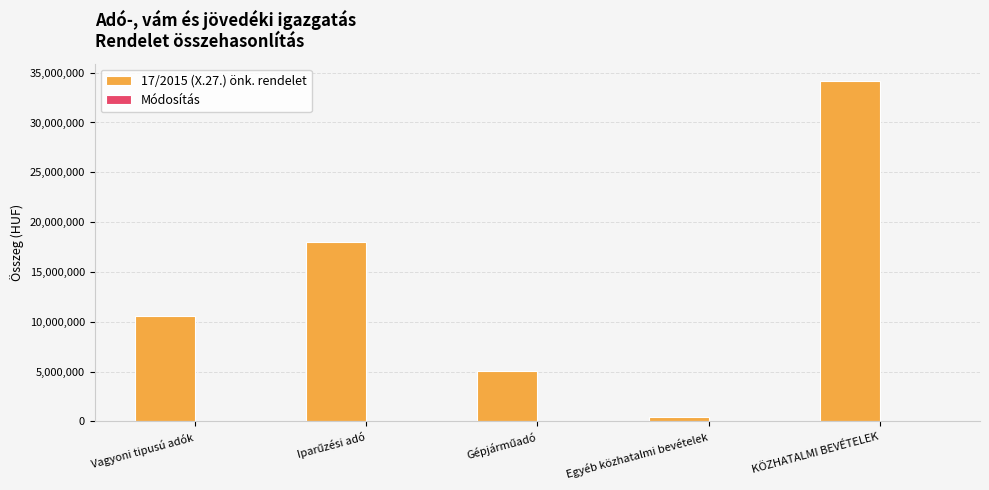

What is the sum of all values?

68400000